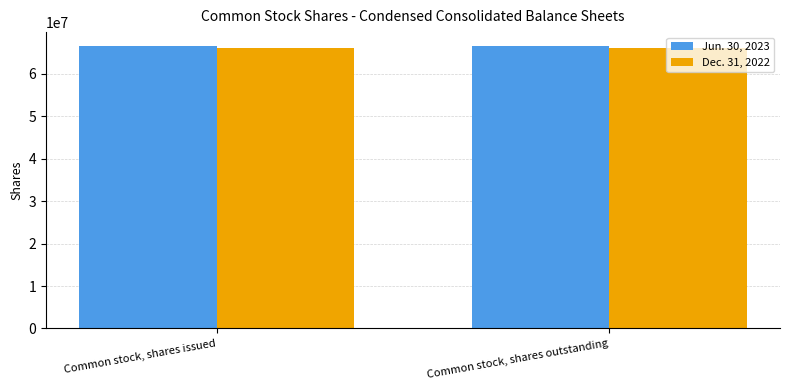

Rank the series by their average value, from lowest to highest.

Dec. 31, 2022, Jun. 30, 2023